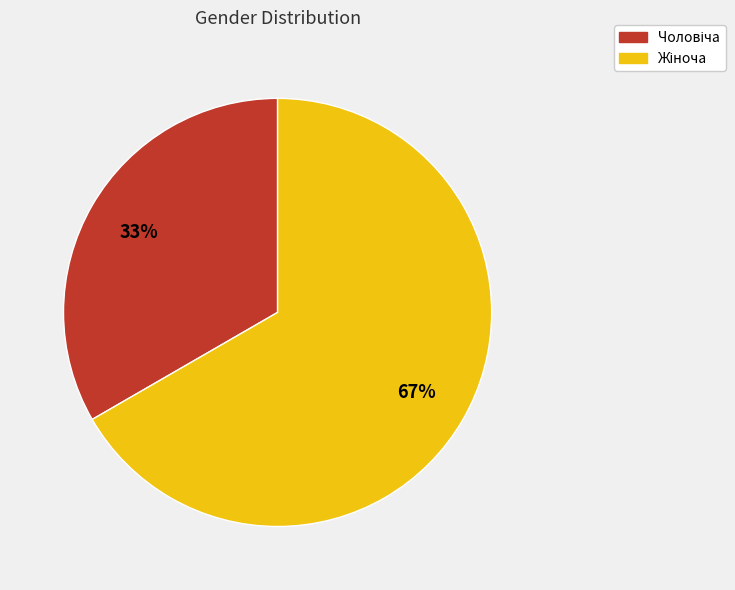

Is there any slice that represents more than half of the pie?

Yes